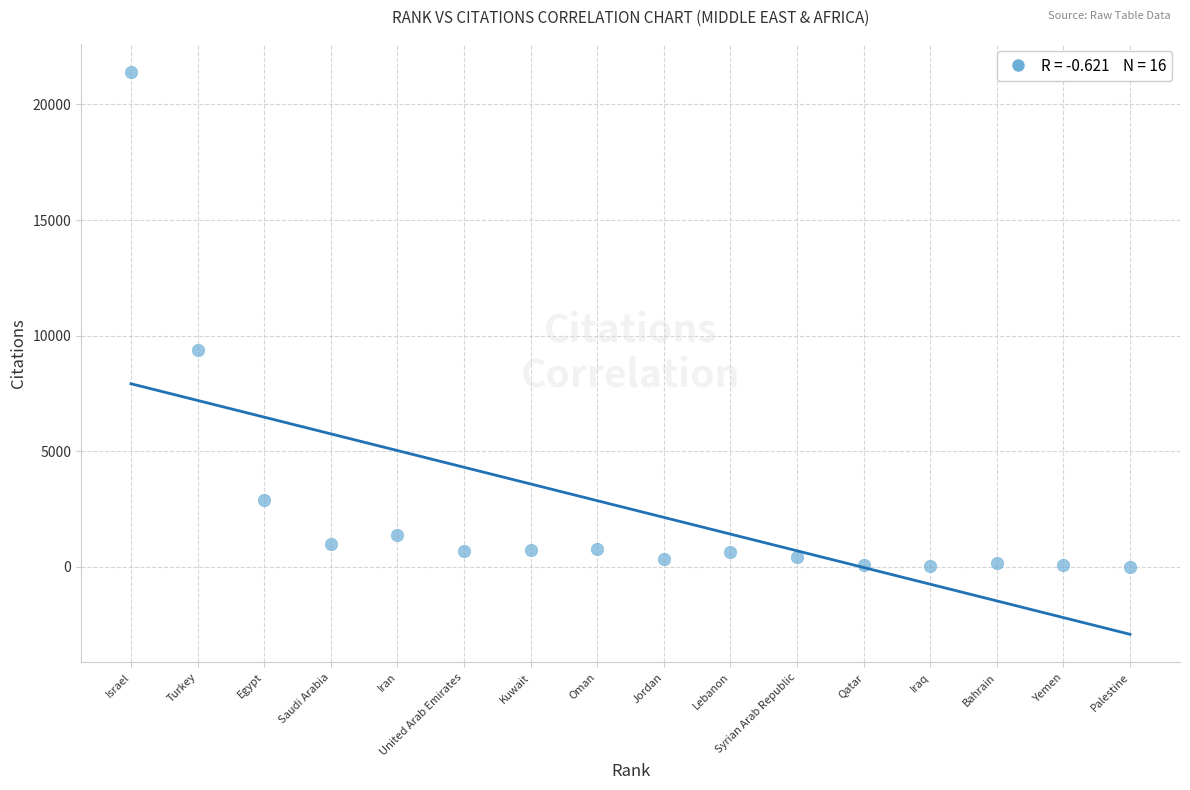

What Y value in the scatter plot is closest to 10703?

9396